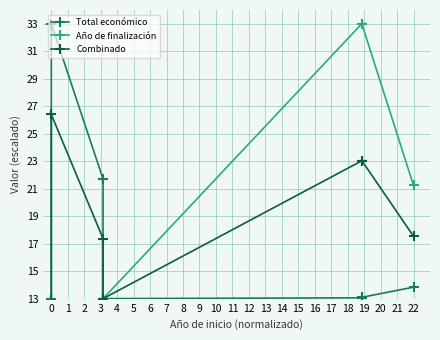

True or false: Total económico has more than 2 interior local peaks.

False